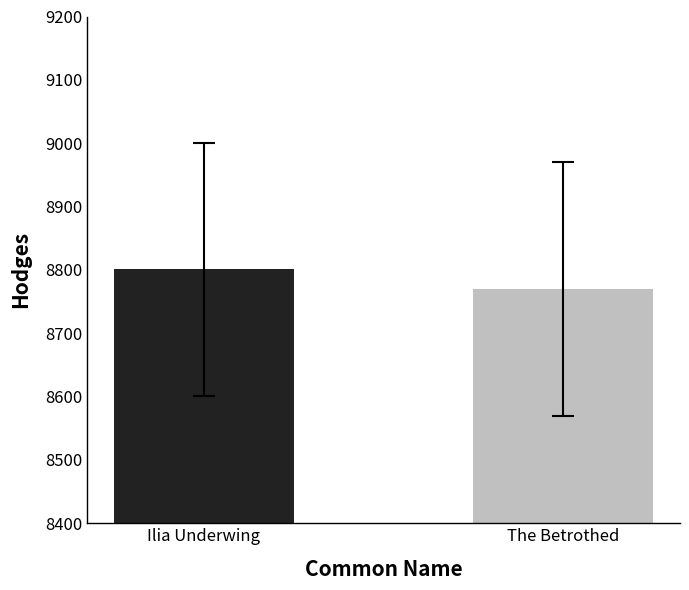

Reading right to left, list all the values displayed in this chart.

8770	8801